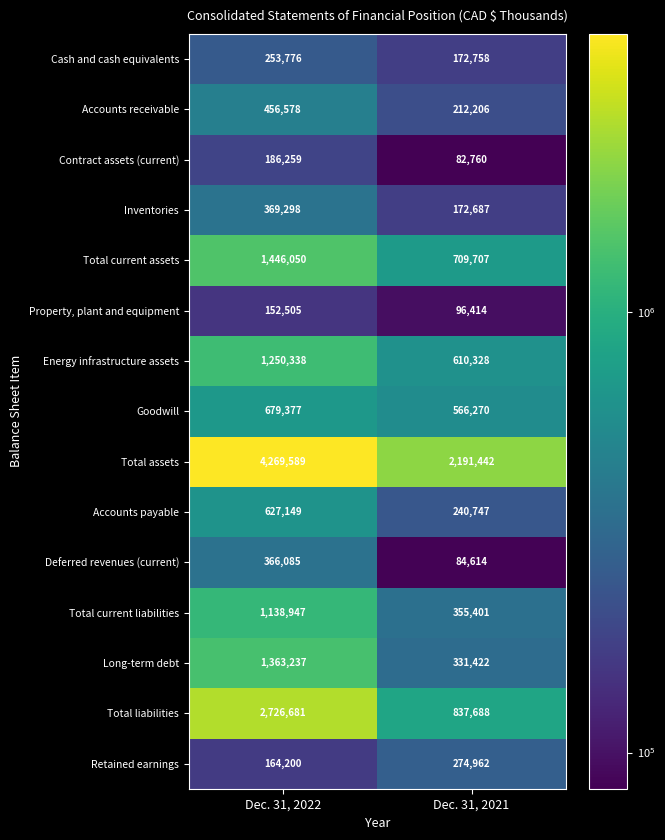

What is the average value of the Retained earnings series?

219581